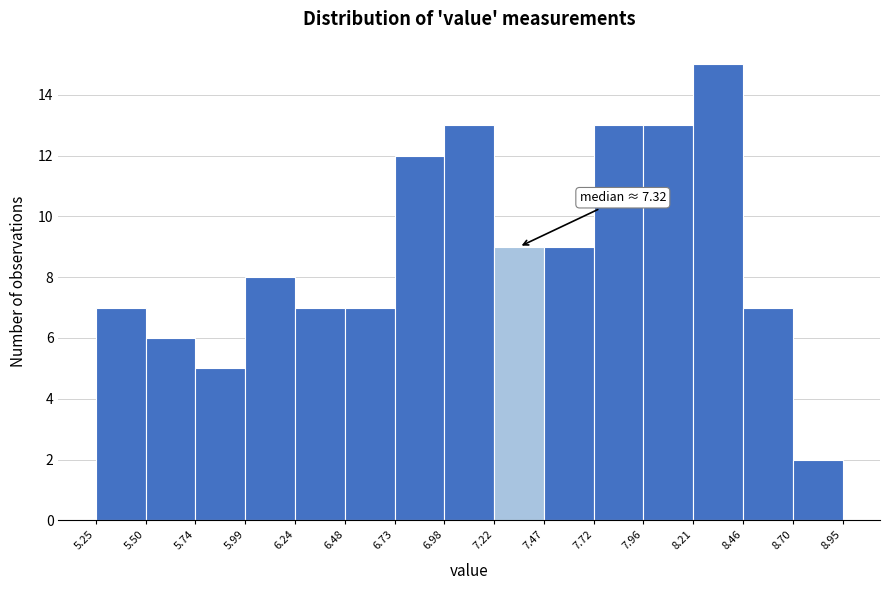

Which range on the x-axis has the tallest bar?

8.21 to 8.46